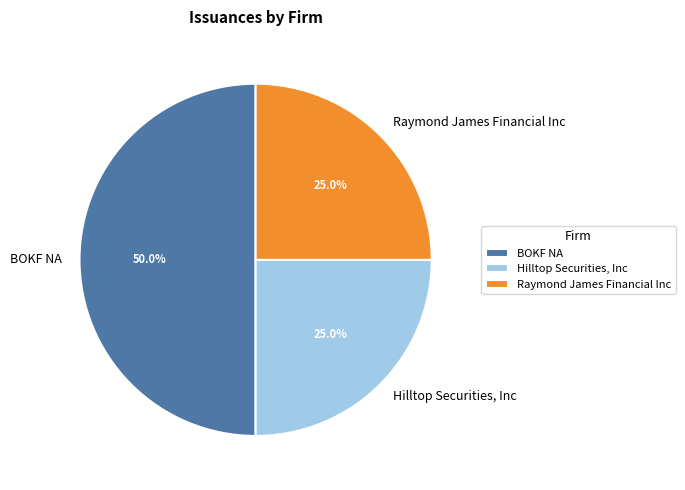

Is Hilltop Securities, Inc the majority of the pie?

No